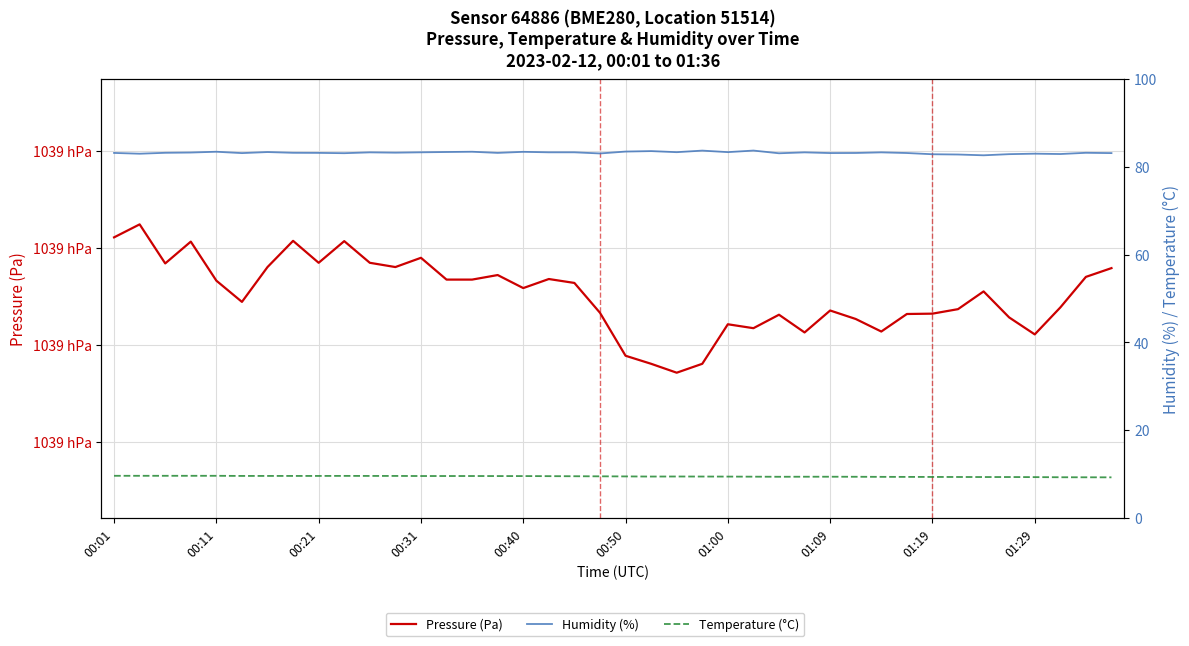

True or false: Humidity (%) has a value of 83.4 at 00:11.

True